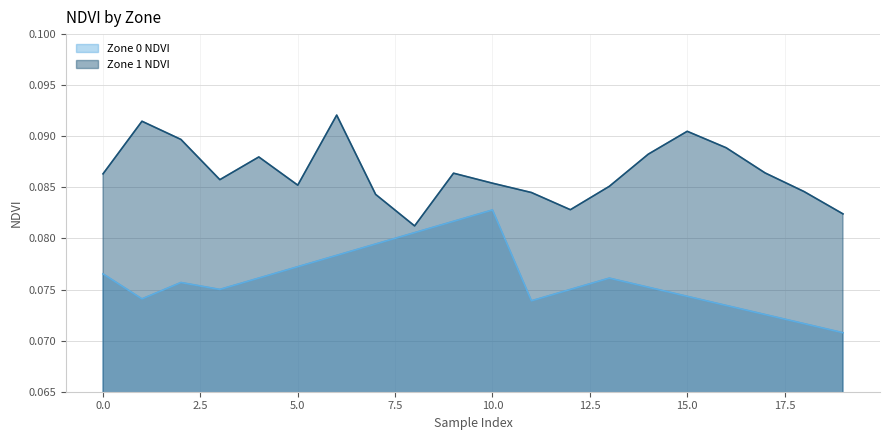

Is it true that Zone 0 NDVI equals 0.1 at 5?

True